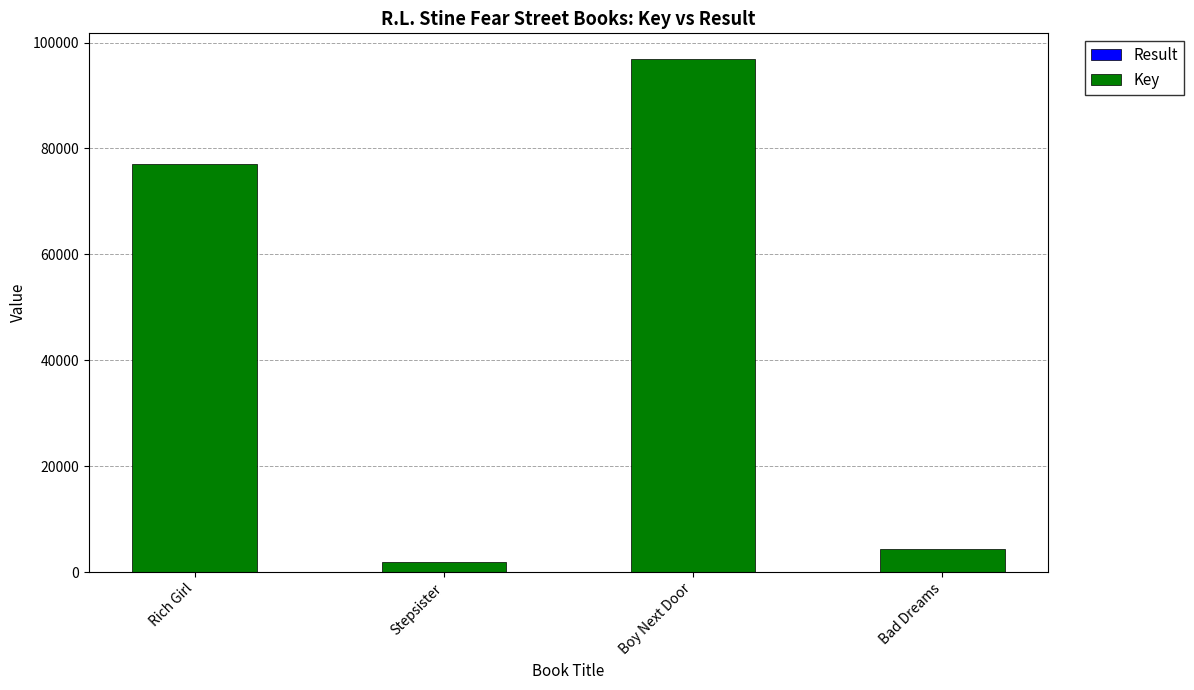

Are the bars grouped side by side (vs. stacked)?

No